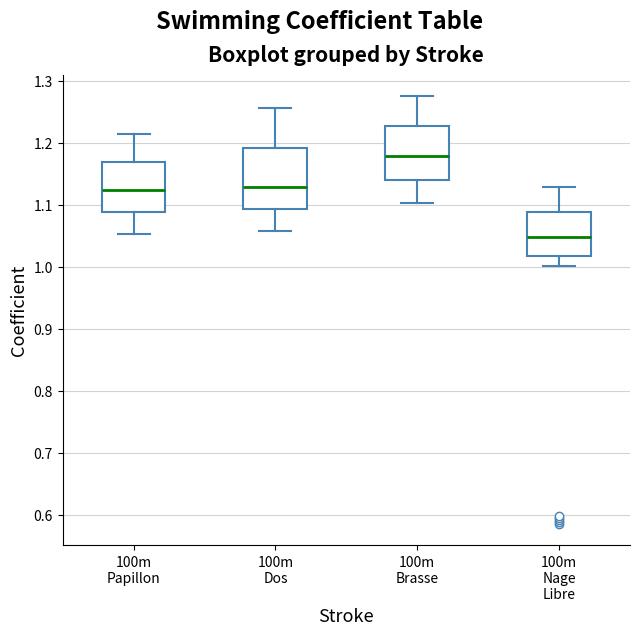

Reading left to right, transcribe this box plot: for each box, give where its median line is, the range the box spans, and where its two whiskers end, as read against the y-axis. The values are not printed on the chart, so give them approximately, as read against the axis.

100m Papillon: median 1.12, box 1.09 to 1.17, whiskers 1.05 to 1.21
100m Dos: median 1.13, box 1.09 to 1.19, whiskers 1.06 to 1.26
100m Brasse: median 1.18, box 1.14 to 1.23, whiskers 1.10 to 1.28
100m Nage Libre: median 1.05, box 1.02 to 1.09, whiskers 1.00 to 1.13